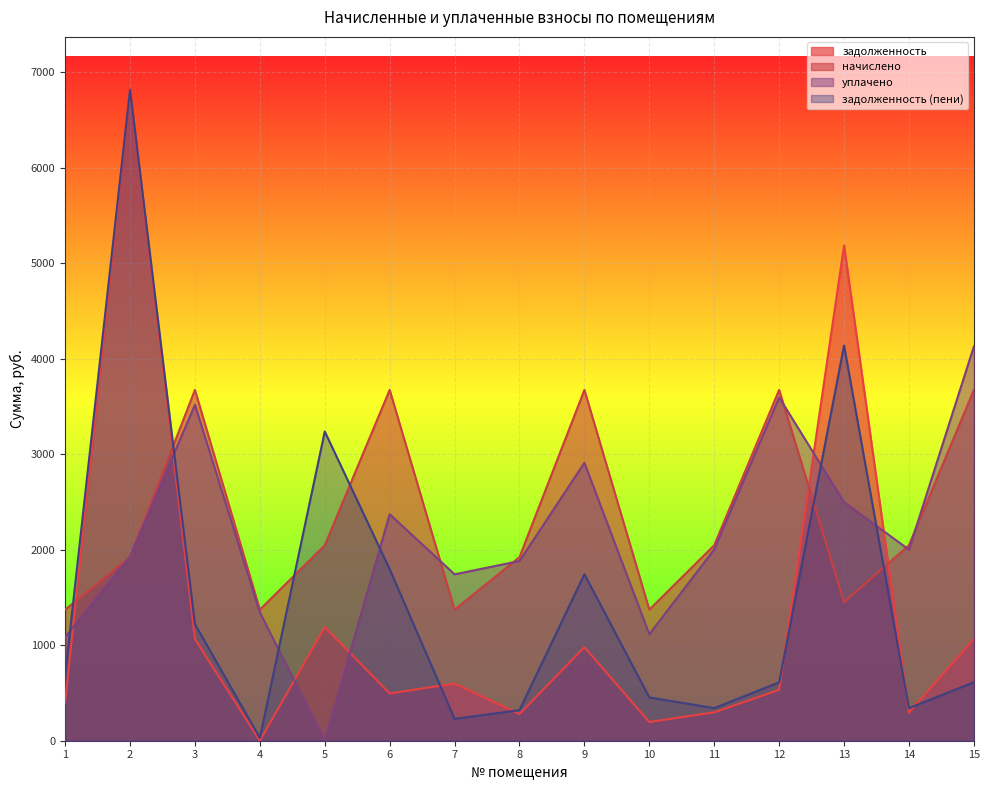

What is the lowest value of the начислено series?

1372.8